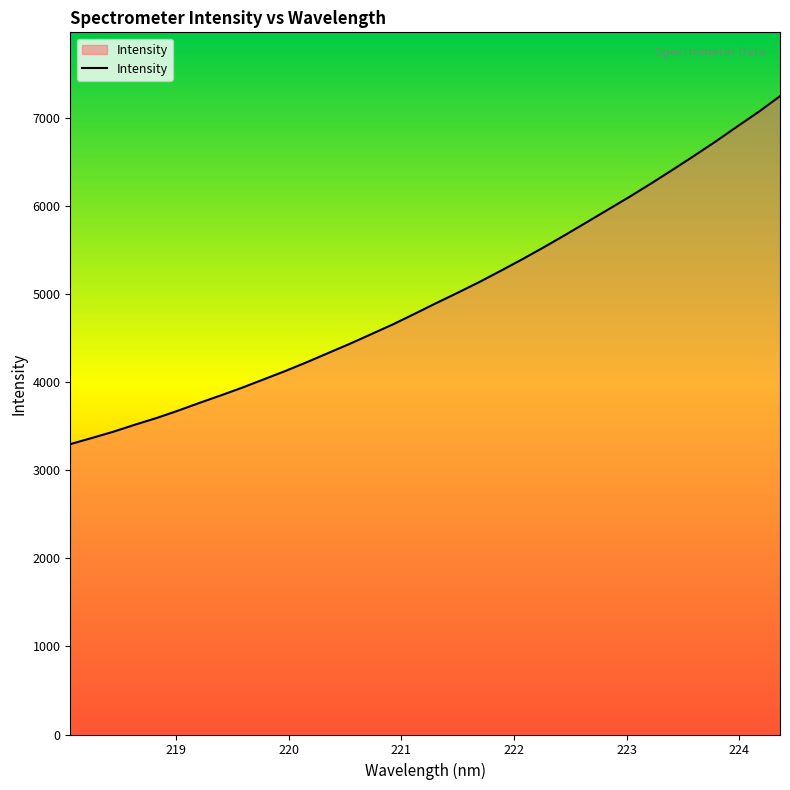

Reading left to right, what are all the values shown in this chart?

3294.6	3364.3	3435.5	3514.9	3590.5	3673.9	3762.8	3848.3	3936.9	4031.1	4125.5	4225.7	4330.2	4434.5	4544.4	4654.4	4773.4	4894.2	5011.9	5132.7	5260.8	5391.4	5527.3	5667.6	5811.6	5956.6	6101.4	6252.2	6407.3	6565.8	6727.7	6897.1	7063.6	7242.5